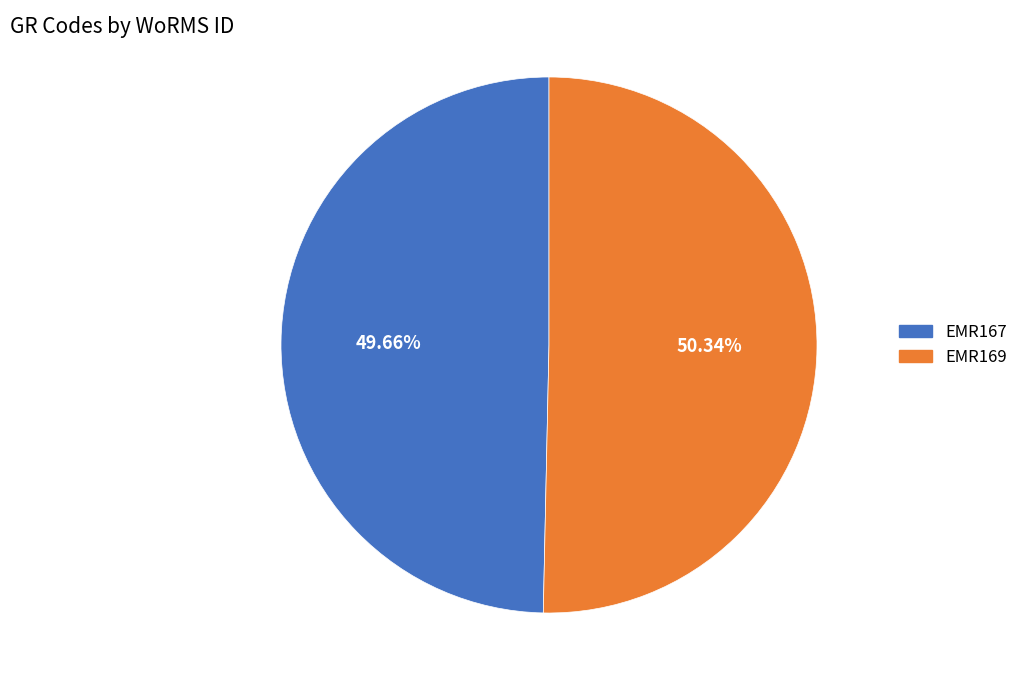

Is it true that EMR169 is 43% of the pie?

False